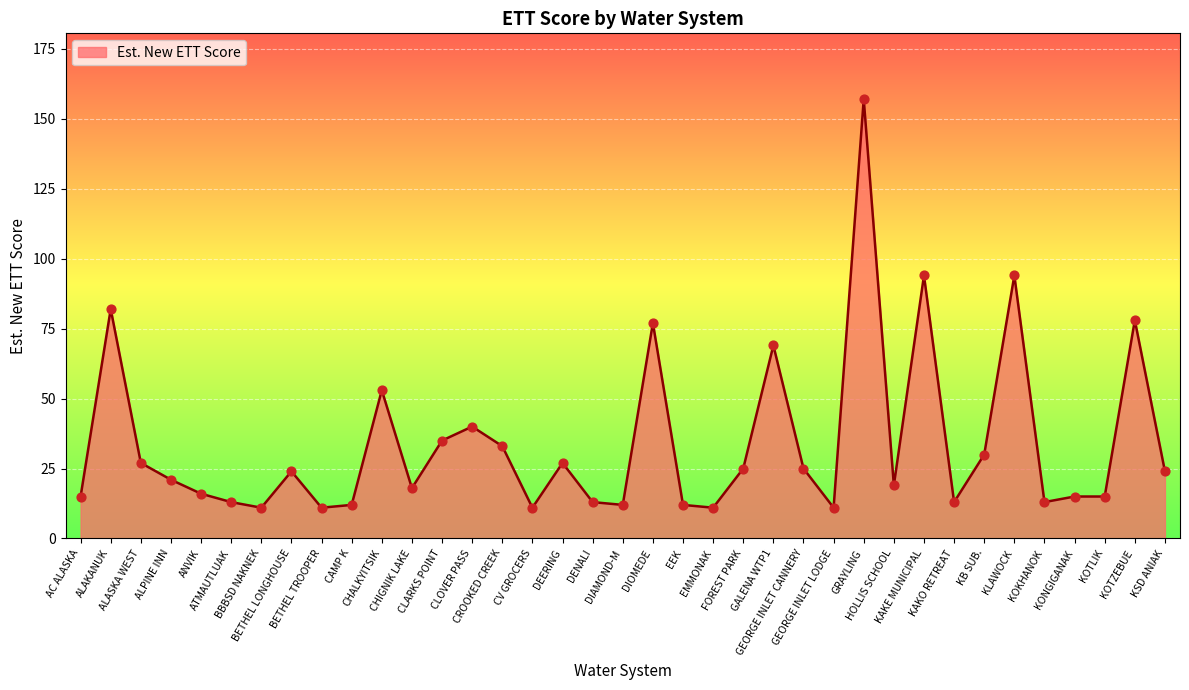

Approximately how many times larger is the value at FOREST PARK compared to KAKO RETREAT?

1.9